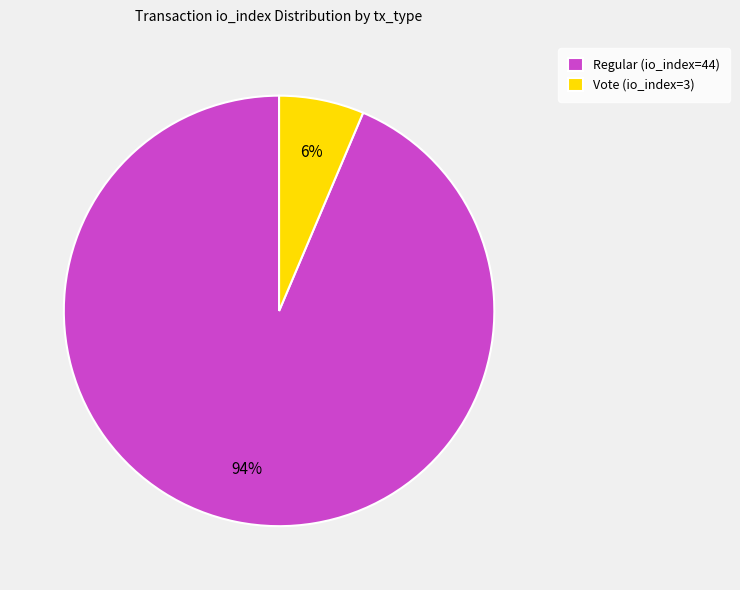

Which slice is the smallest?

Vote (io_index=3)